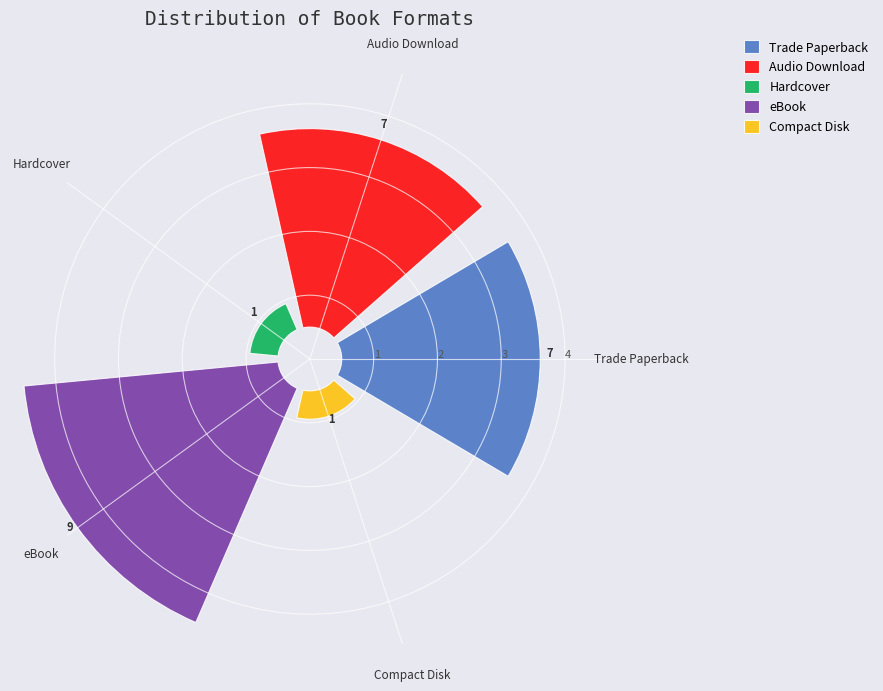

To the nearest percent, what percentage of the pie is Compact Disk?

4%